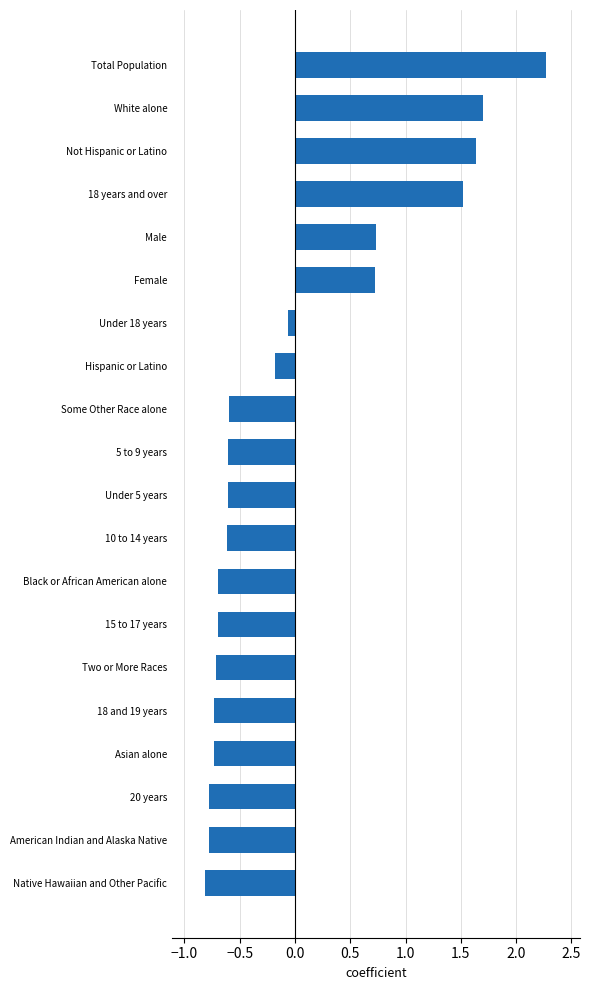

Reading bottom to top, transcribe all the data shown in this chart.

-0.8	-0.8	-0.8	-0.7	-0.7	-0.7	-0.7	-0.7	-0.6	-0.6	-0.6	-0.6	-0.2	-0.1	0.7	0.7	1.5	1.6	1.7	2.3